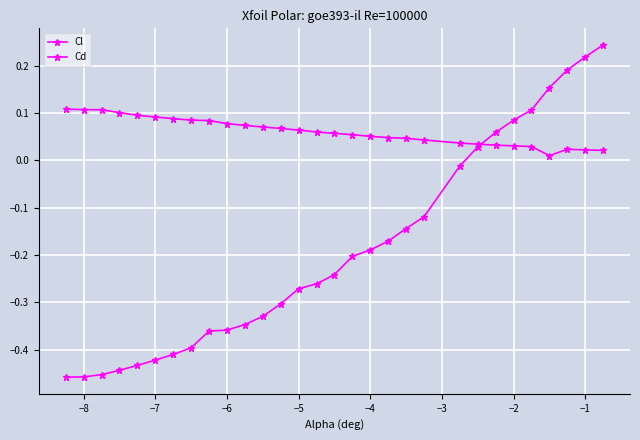

Does the chart have visible grid lines?

Yes